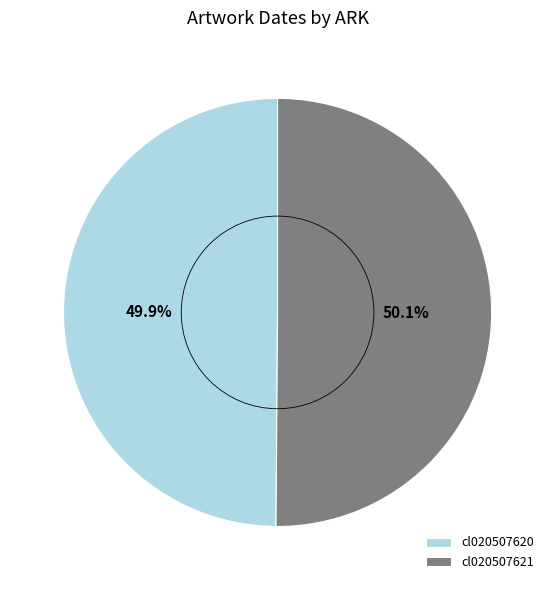

Count the number of slices in the pie.

2